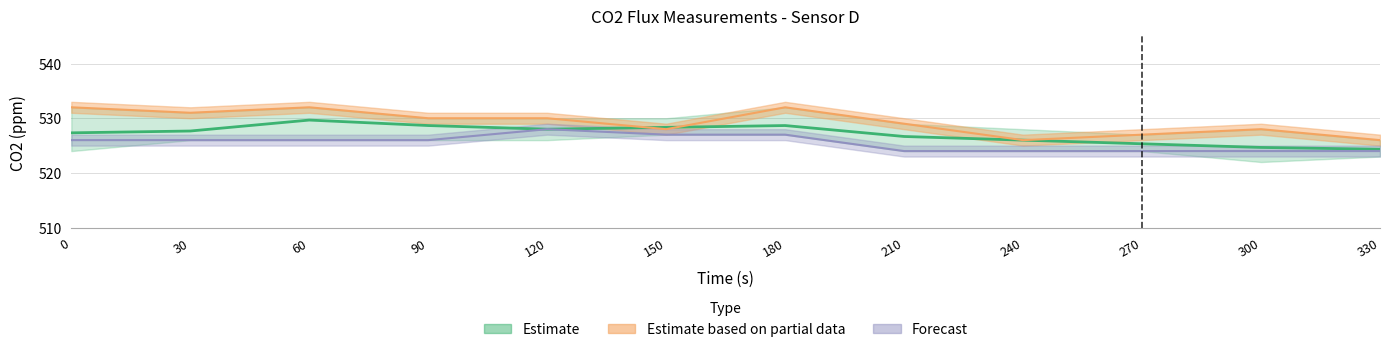

What is the difference between the second highest and minimum values in the Measurement 3 CO2(ppm) series?

3